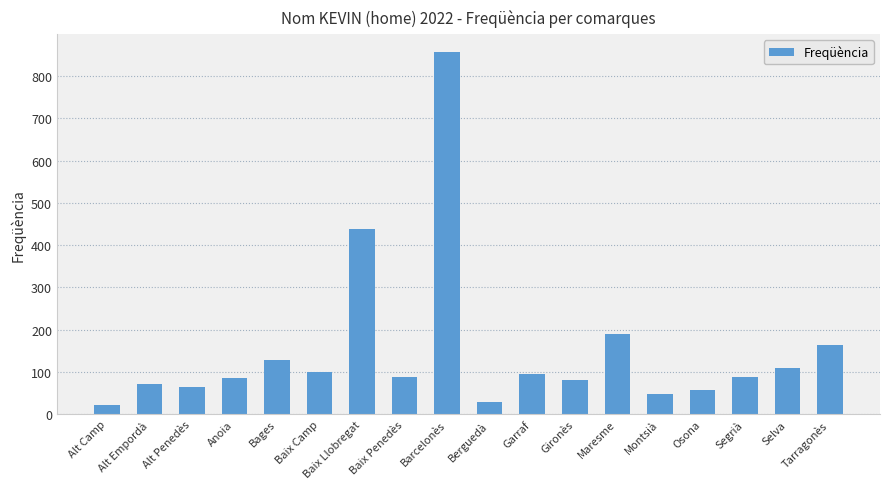

How many series are shown in this chart?

1